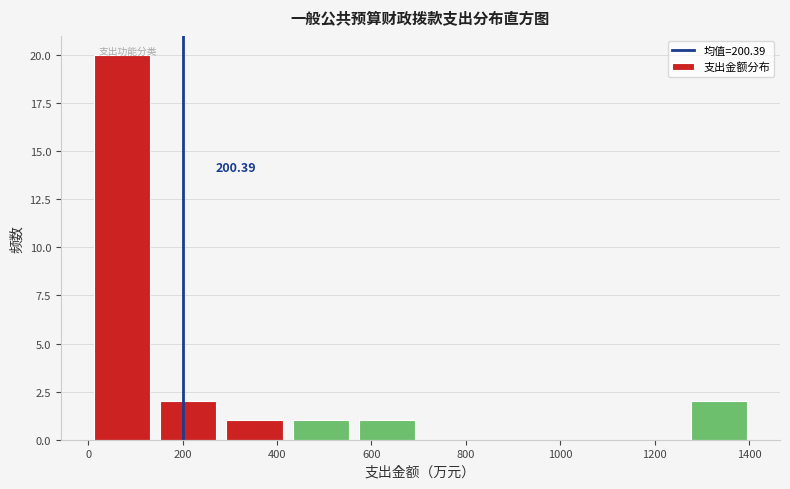

Over which range of the x-axis is the bar tallest?

0 to 140